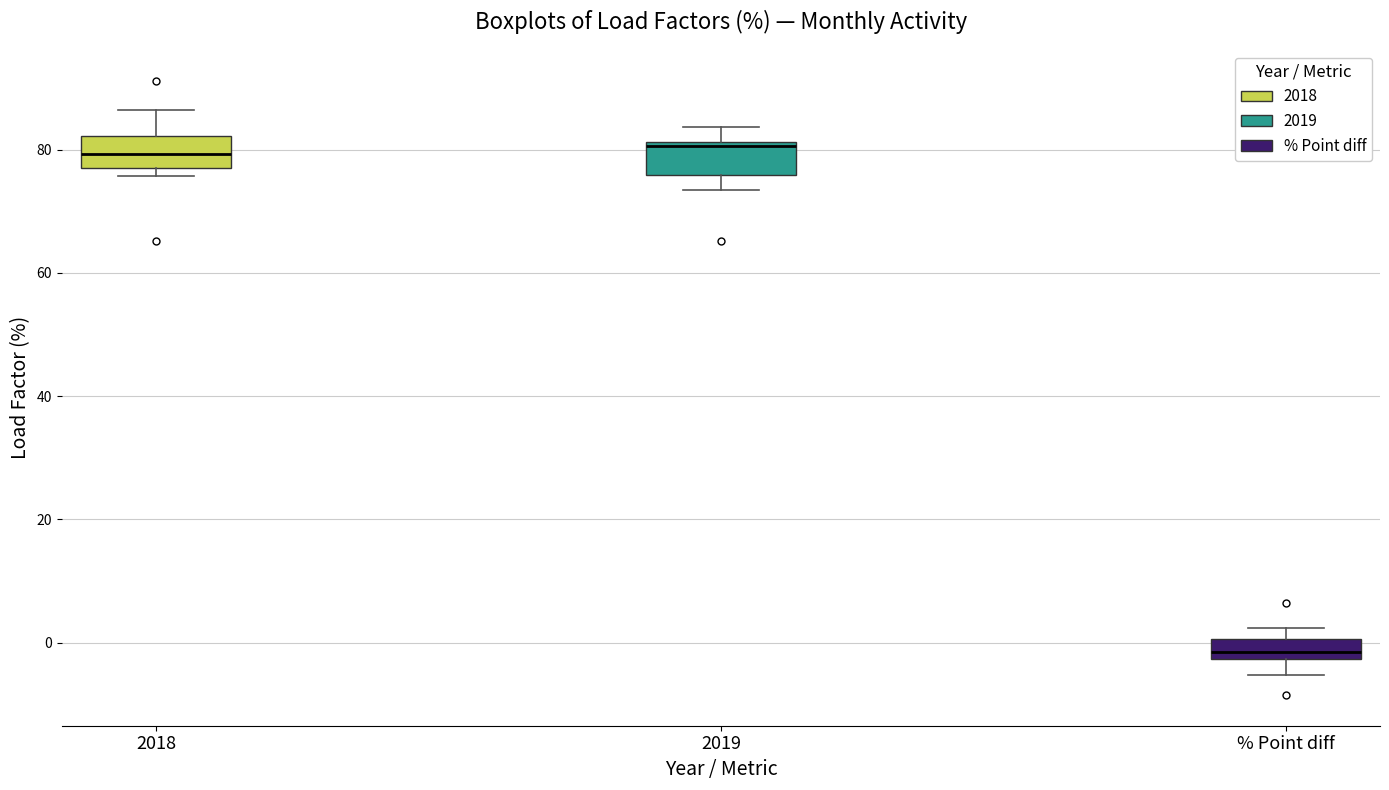

Reading left to right, transcribe this box plot: for each box, give where its median line is, the range the box spans, and where its two whiskers end, as read against the y-axis. The values are not printed on the chart, so give them approximately, as read against the axis.

2018: median 80, box 78 to 82, whiskers 76 to 86
2019: median 80, box 76 to 82, whiskers 74 to 84
% Point diff: median -2 (inside the box), box -2 to 0, whiskers -6 to 2